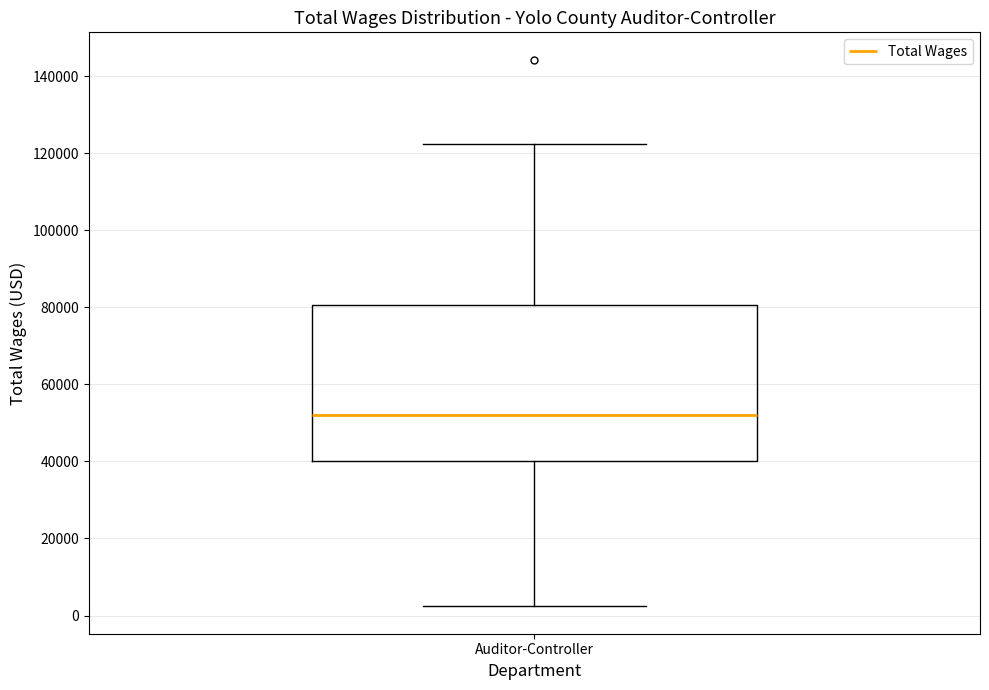

Read this box plot against the y-axis: the position of the median line, the range covered by the box, and the ends of both whiskers. The values are not printed on the chart, so give them approximately, as read against the axis.

median 52000, box 40000 to 80000, whiskers 2000 to 122000